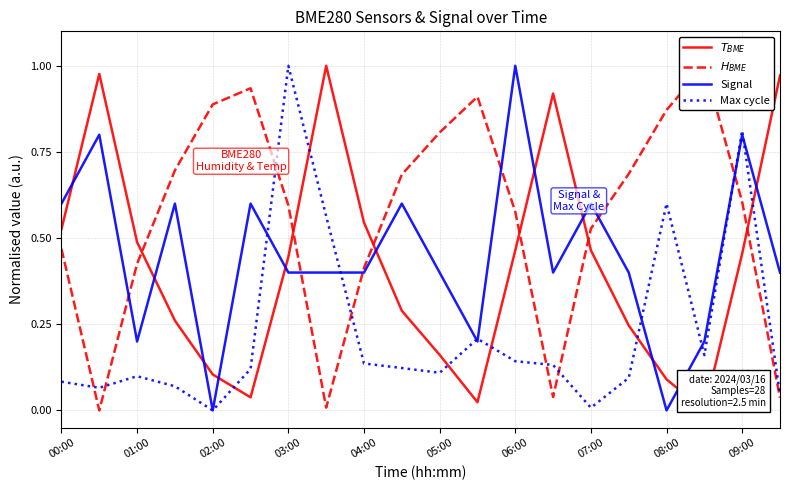

How many positive values does the Max cycle series have?

19